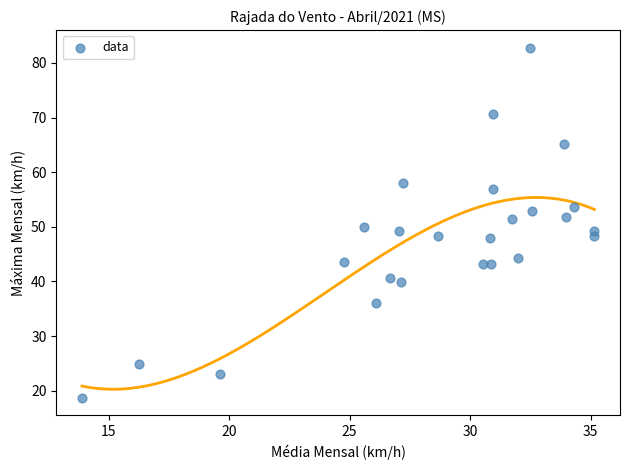

What is the range of Y values (max minus min)?

64.1